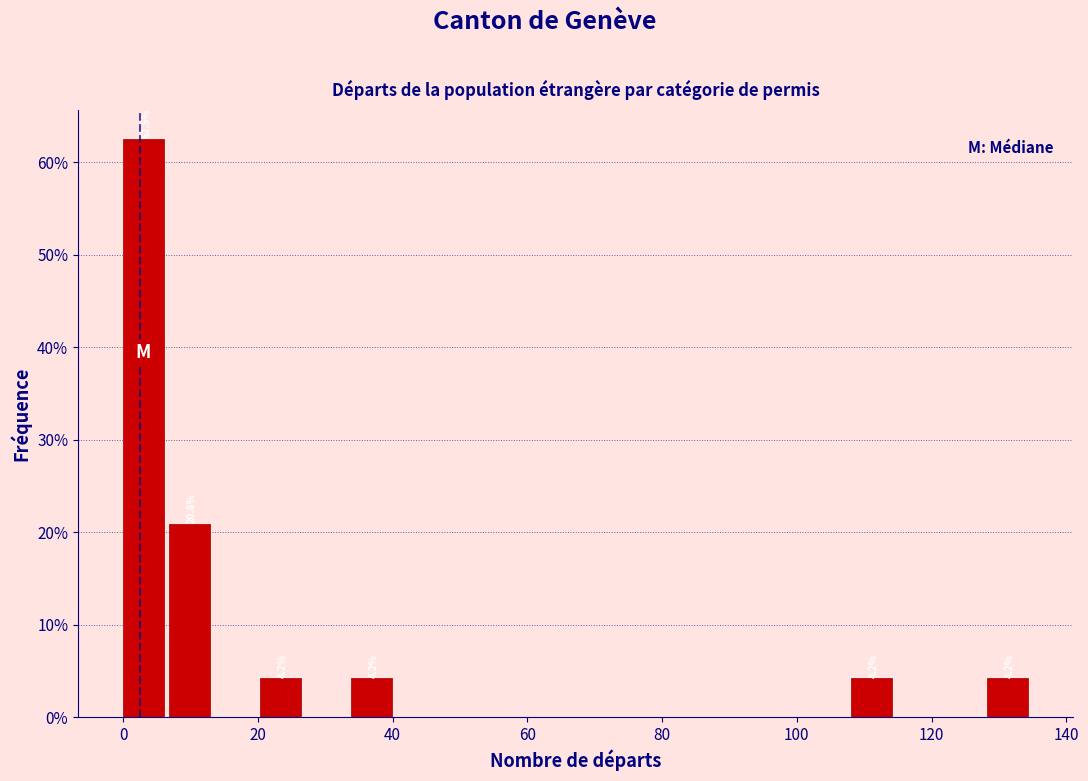

Around what value on the x-axis is the tallest bar? Give the approximate position of its centre, as read against the axis.

4